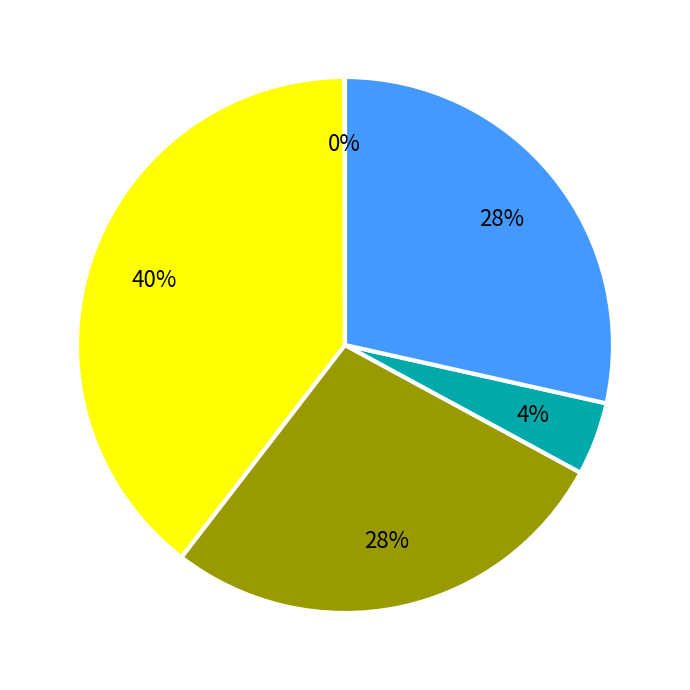

To the nearest percent, what is the average slice percentage?

20%